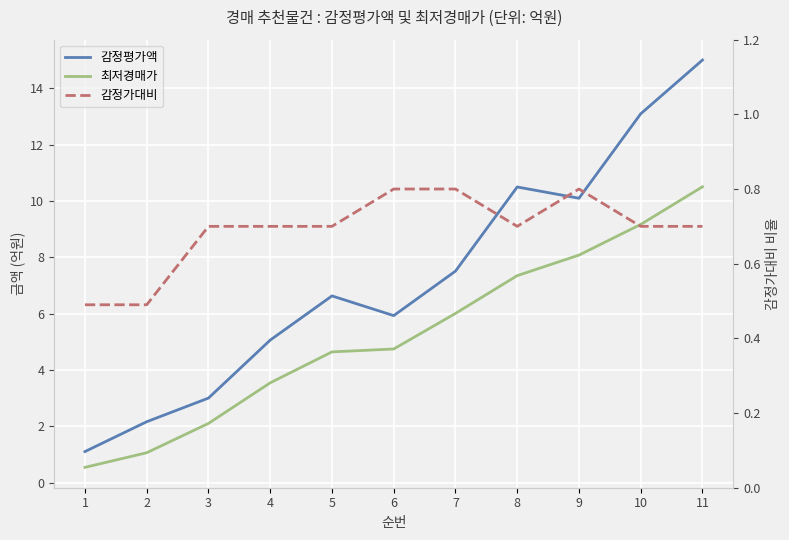

At which label is 최저경매가 closest to 5?

6